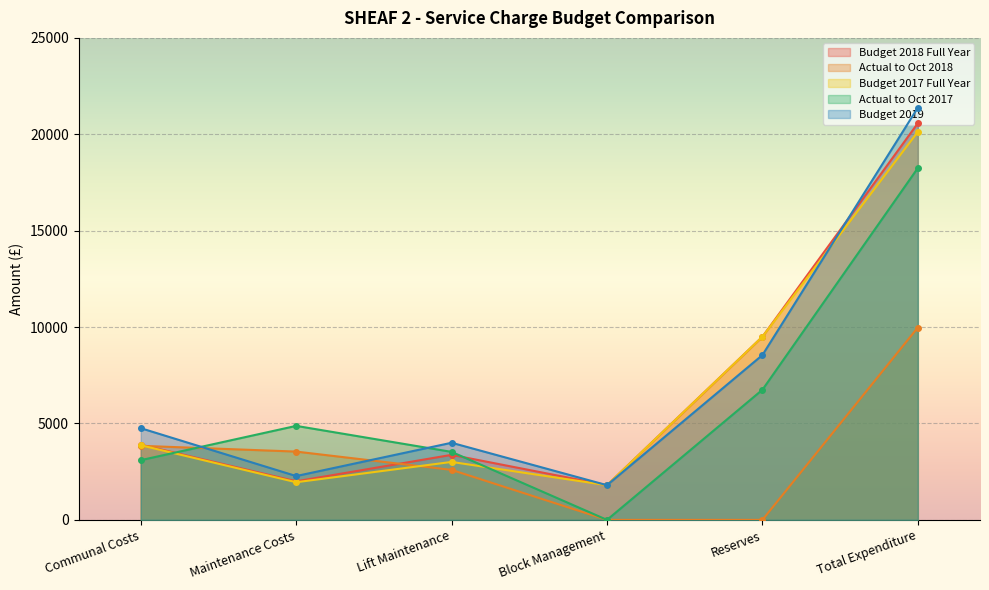

Which series changed the most between Communal Costs and Lift Maintenance?

Actual to Oct 2018